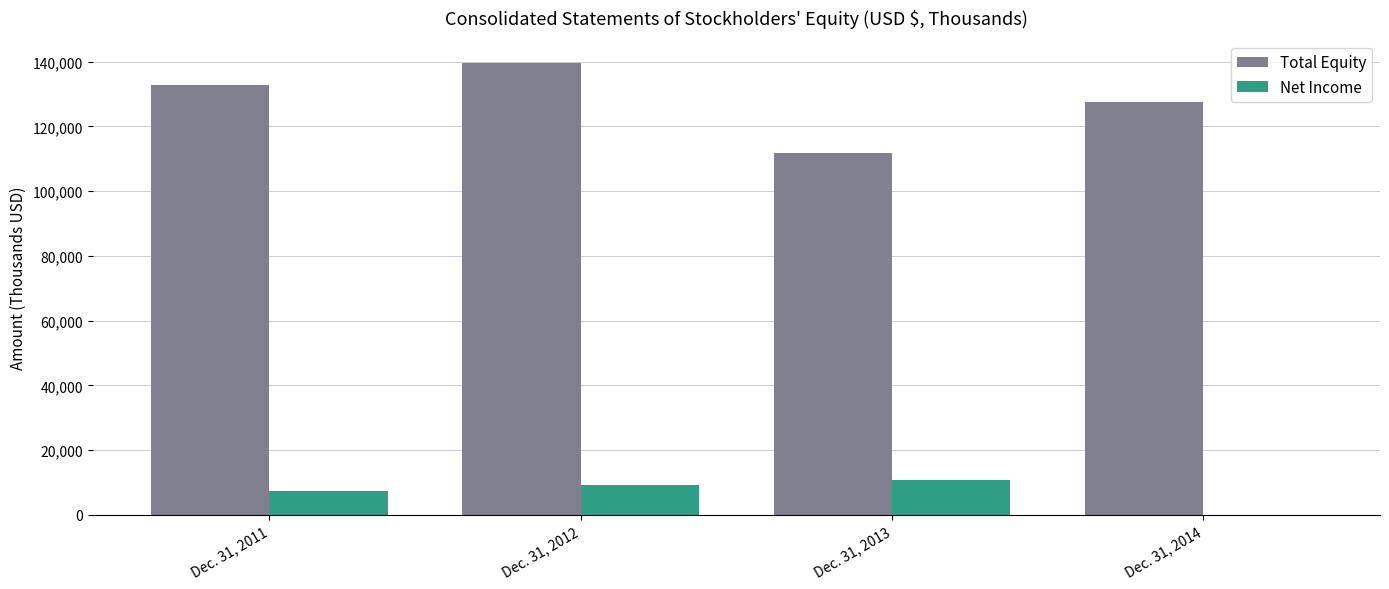

The value of Total Equity at Dec. 31, 2011 is 132627. True or false?

True